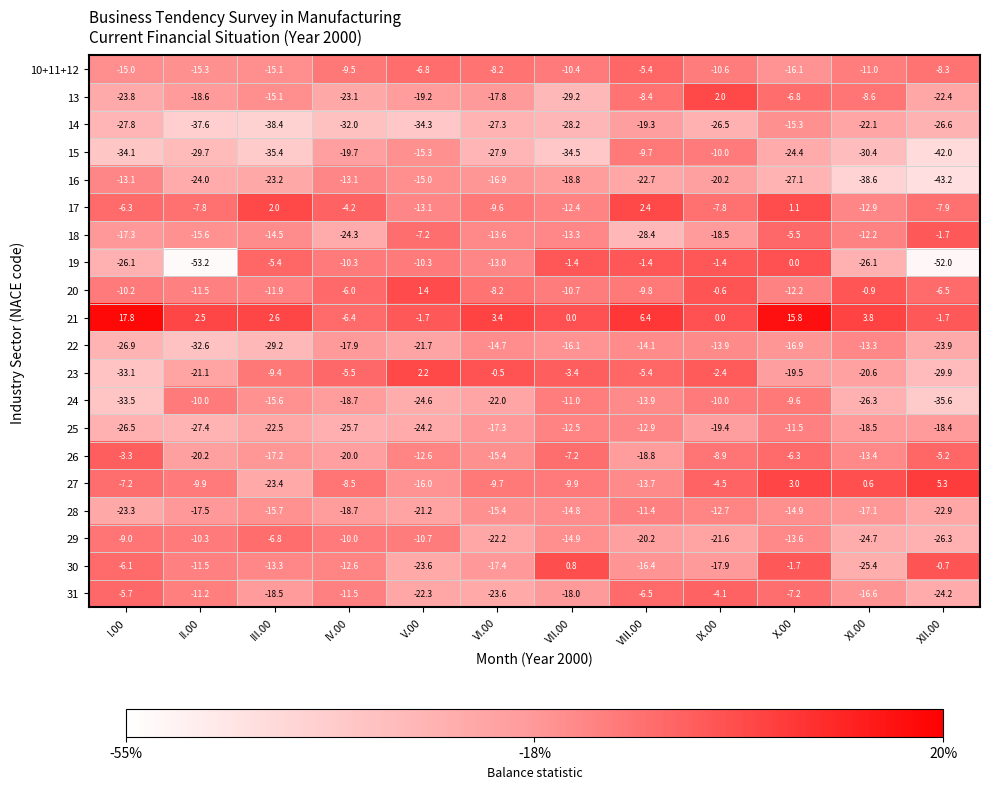

Between V.00 and VII.00, which series saw the biggest shift?

30